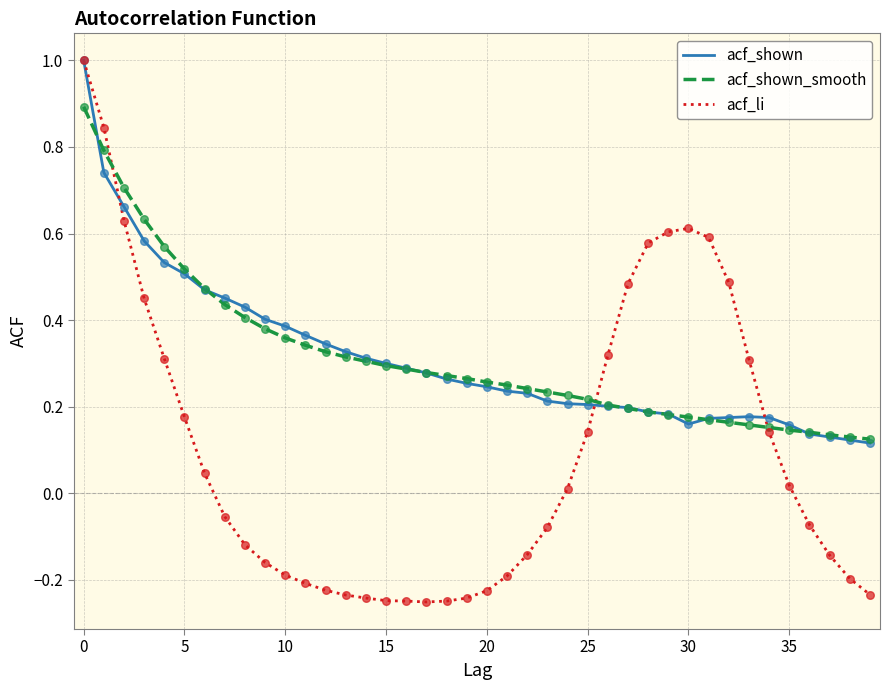

What is the greatest value displayed?

1.0